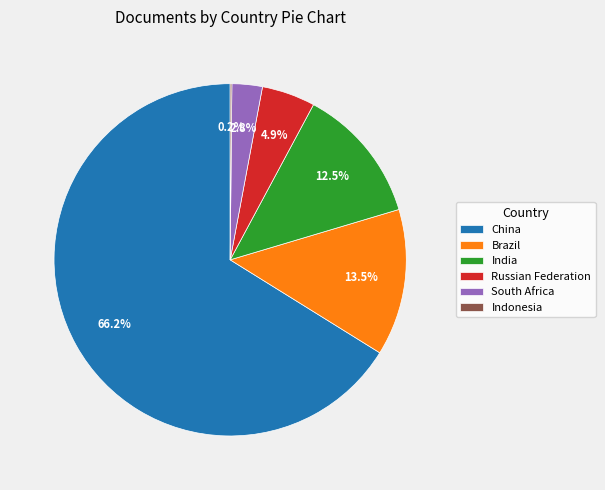

To the nearest percent, what is the average slice percentage?

17%